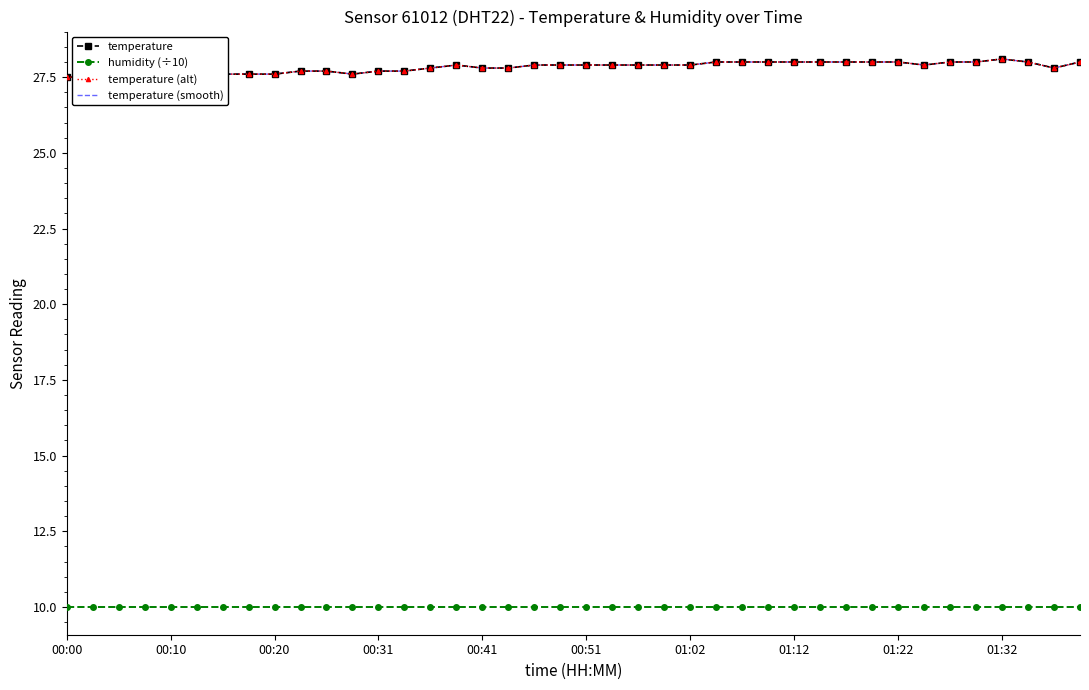

True or false: humidity (÷10) has more than 2 interior local peaks.

False